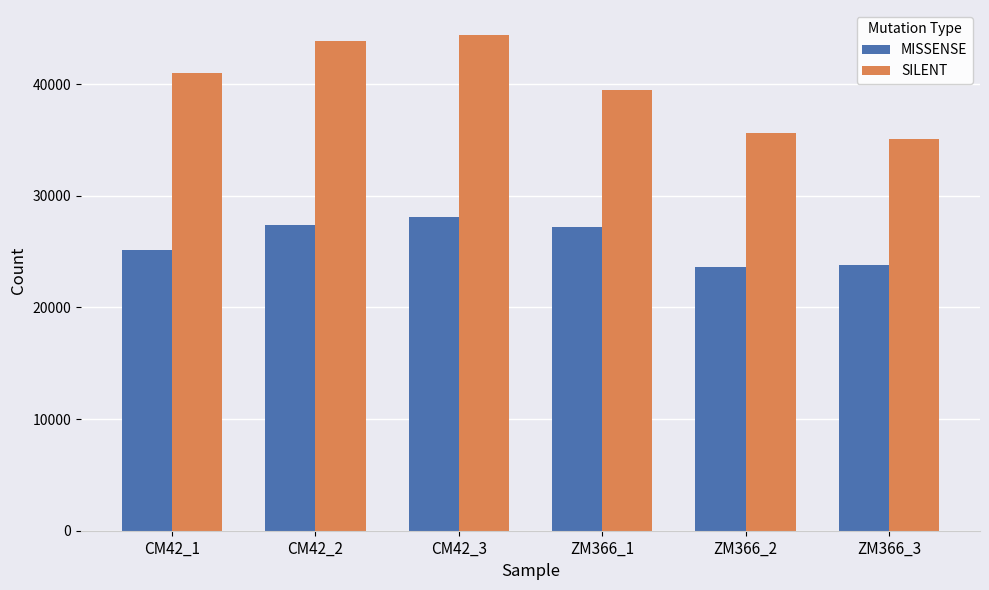

What is the label of the 2nd bar from the right?

ZM366_2